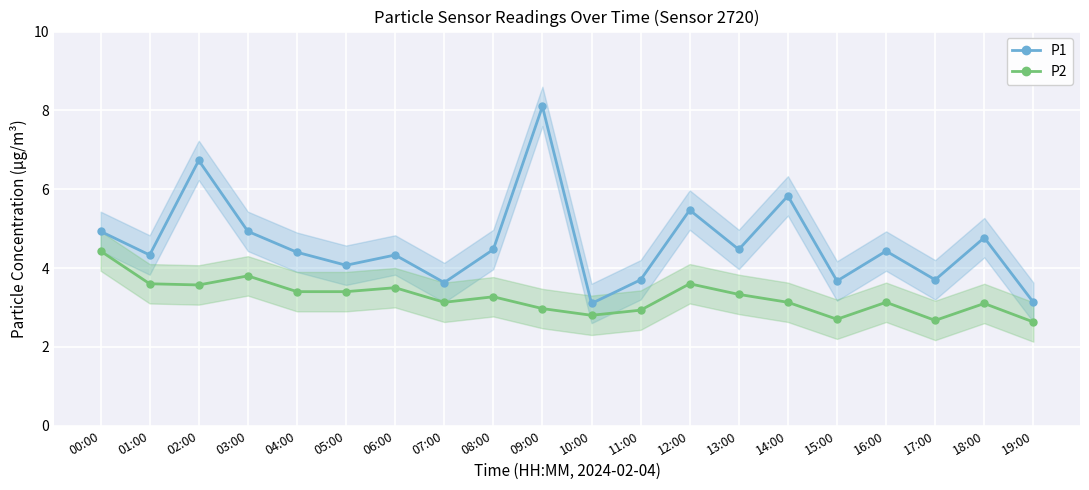

What is the total value across all series at 08:00?

7.7